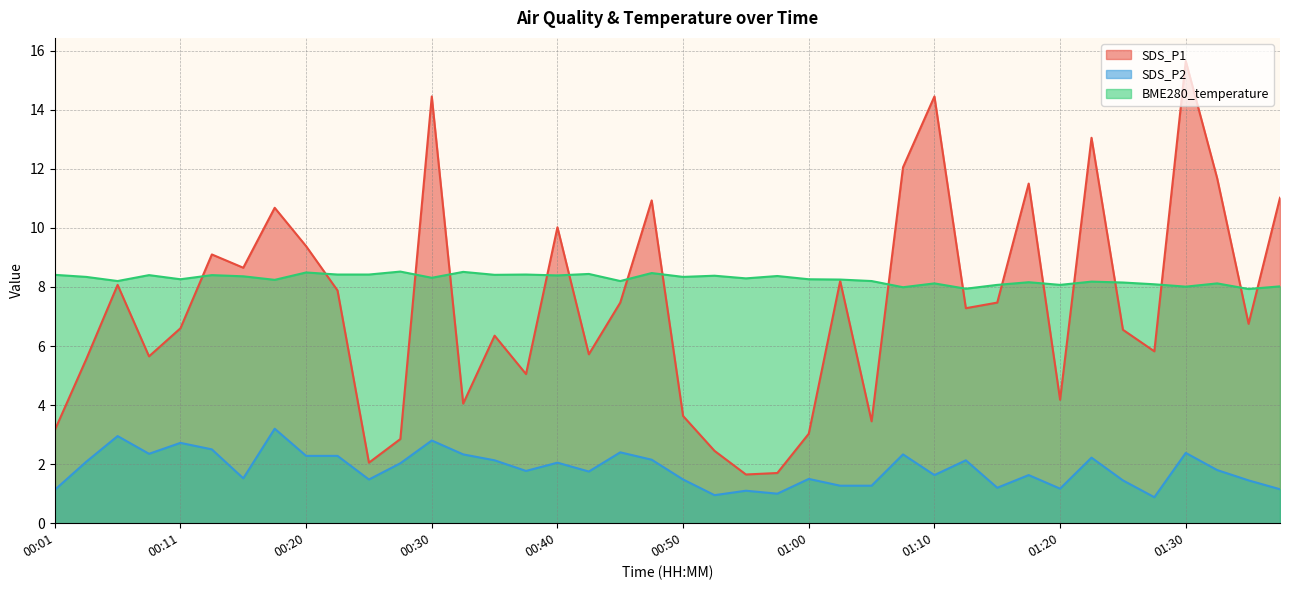

What is the label of the 38th point from the left?

01:32